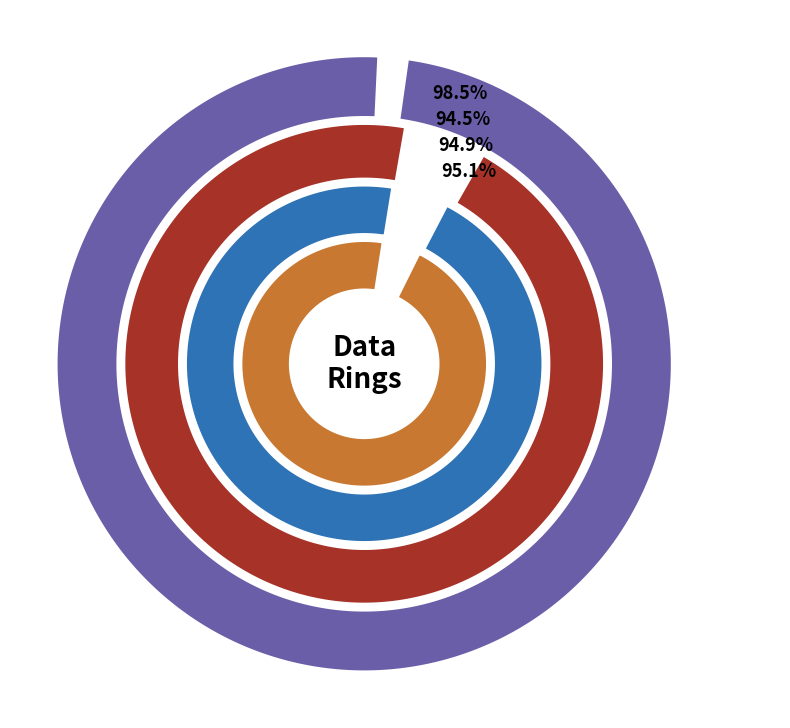

To the nearest percent, what percentage of the pie is 6?

2%